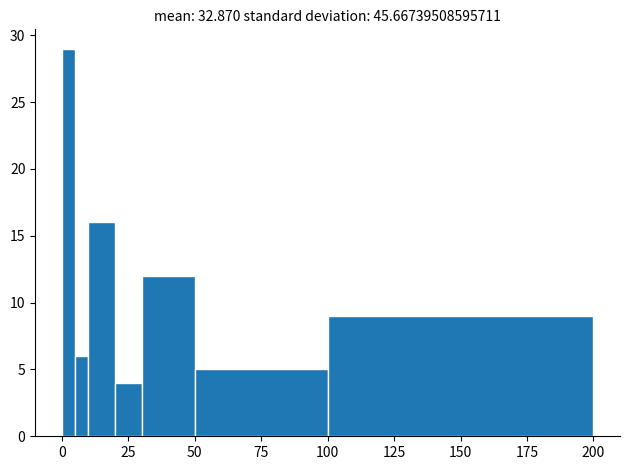

Around what value on the x-axis is the tallest bar? Give the approximate position of its centre, as read against the axis.

5